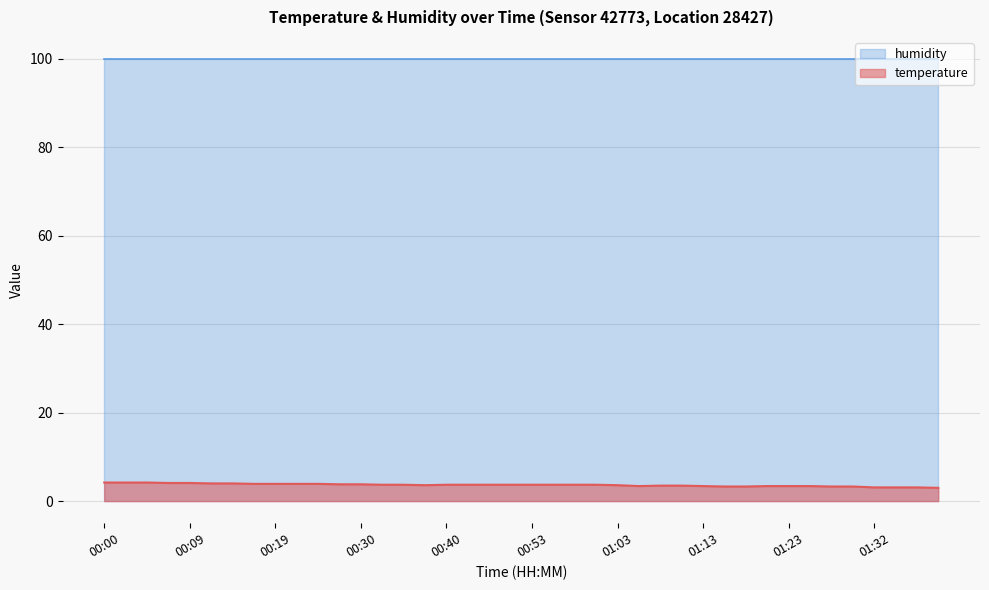

Count the number of values greater than 3.

39